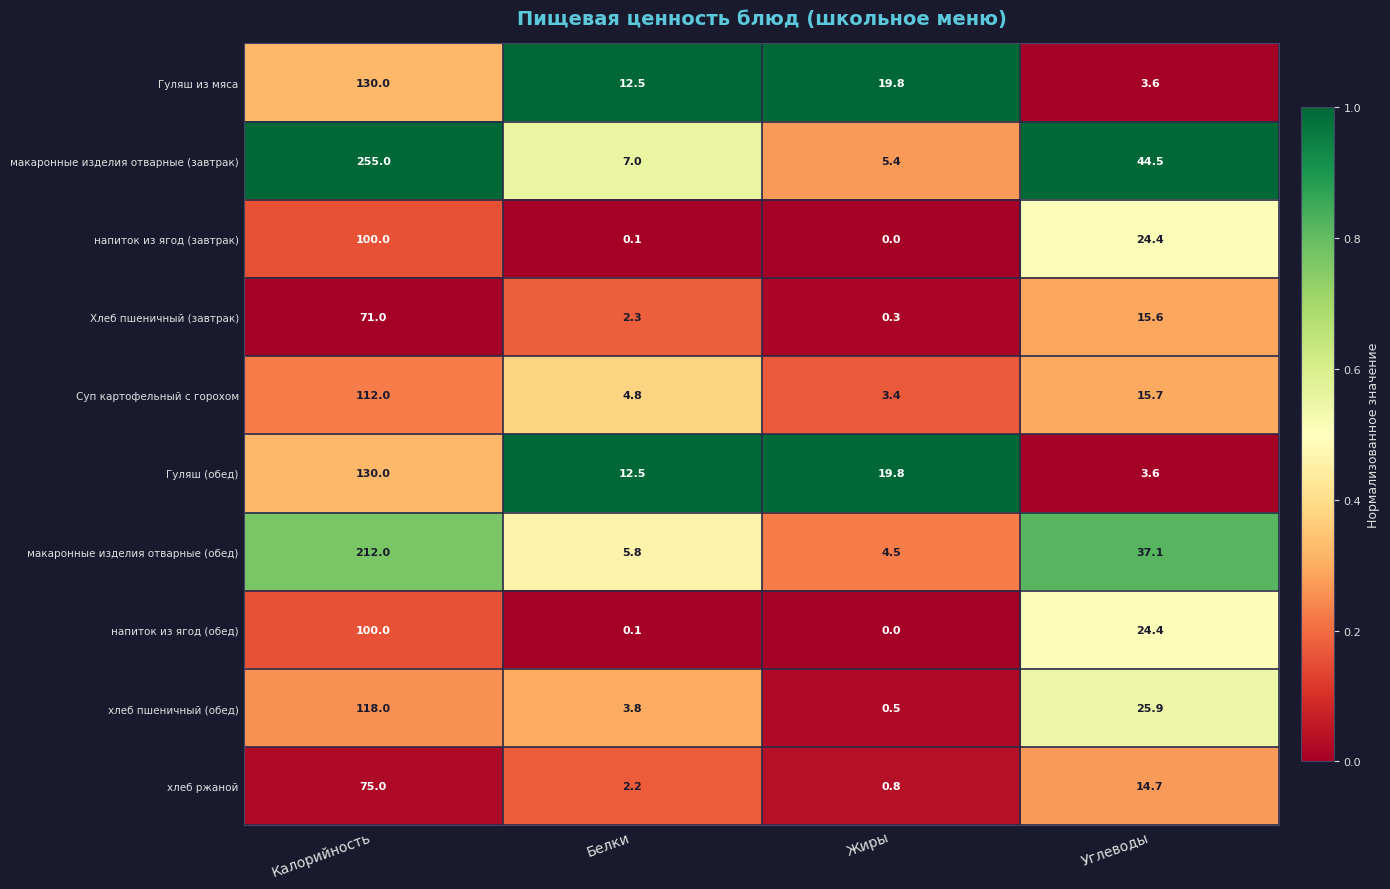

At which label does макаронные изделия отварные (завтрак) first exceed 44?

Калорийность